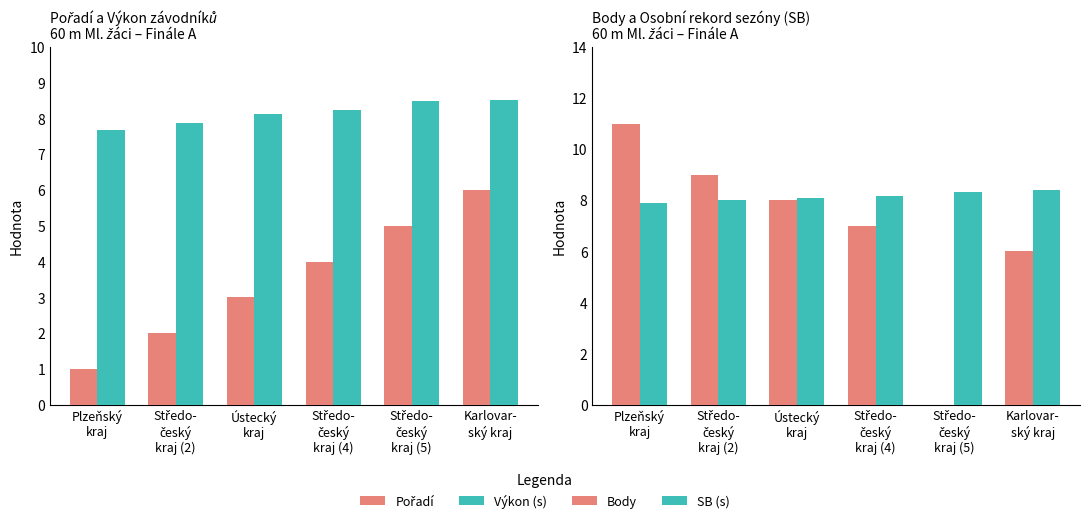

Is it true that Pořadí equals 2.9 at Středo-
český
kraj (5)?

False